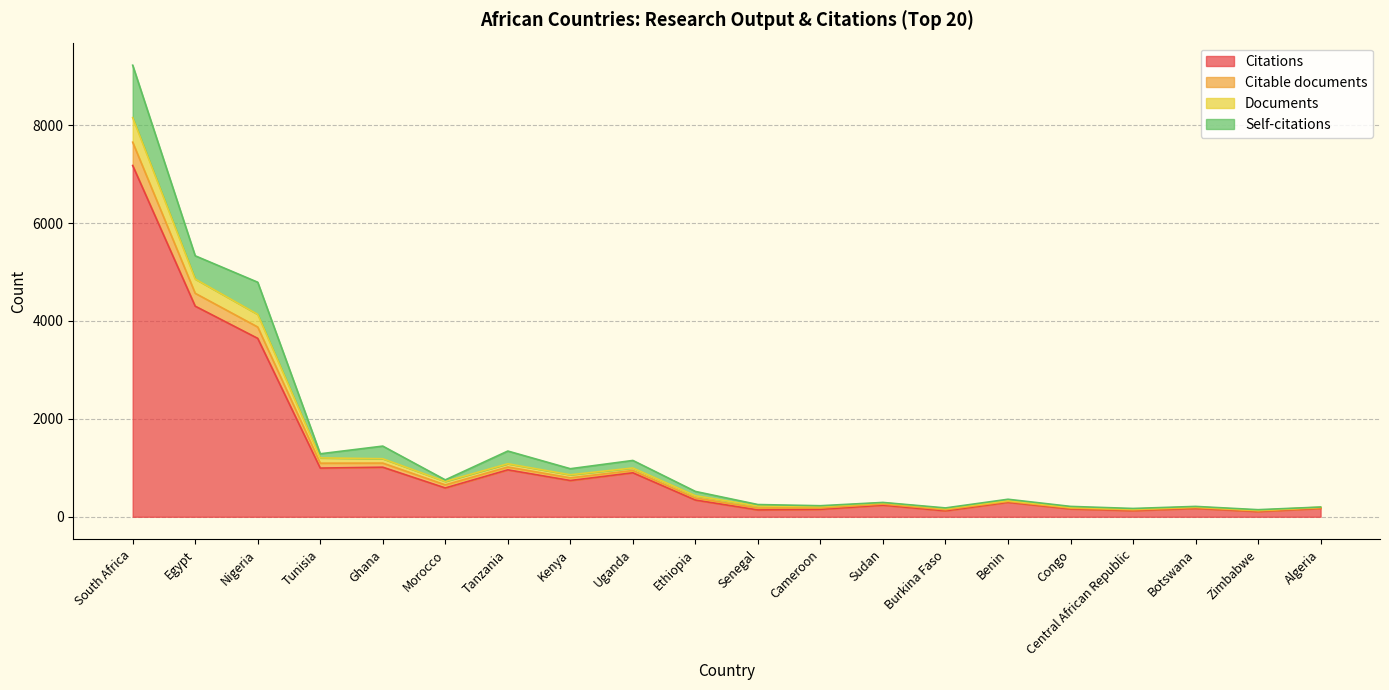

True or false: Citations and Documents intersect in this chart.

False